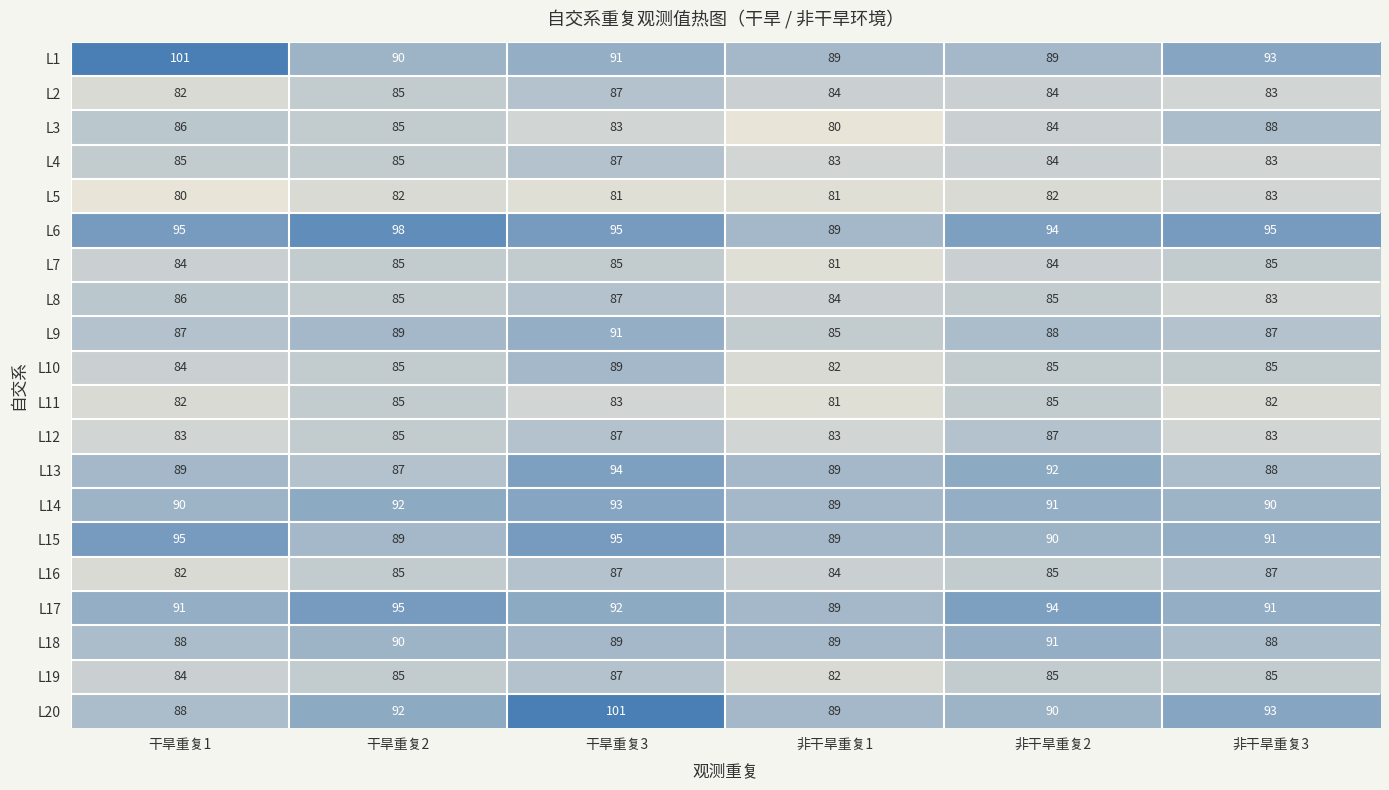

At how many categories does at least one series exceed 86?

6